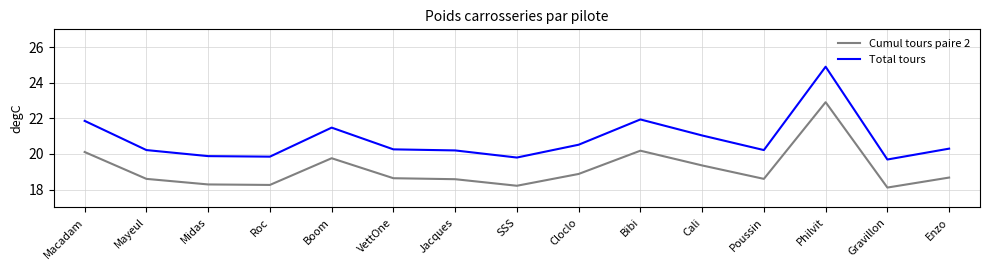

Is it true that Total tours equals 21.0 at Cali?

True